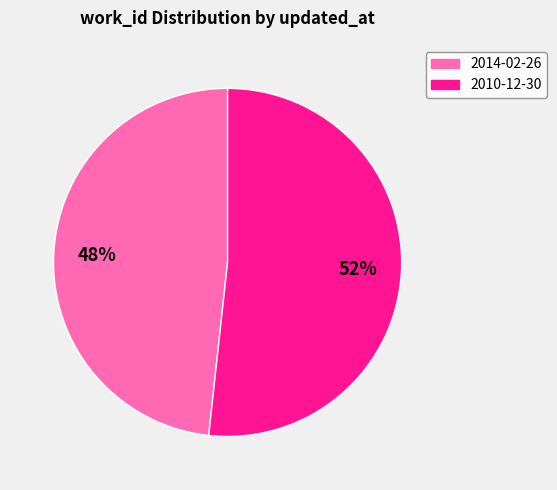

Is there any slice that represents more than half of the pie?

Yes